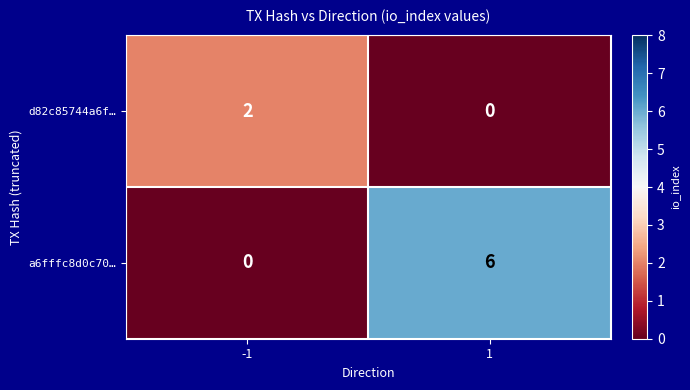

Between -1 and 1, which series saw the biggest shift?

a6fffc8d0c70…